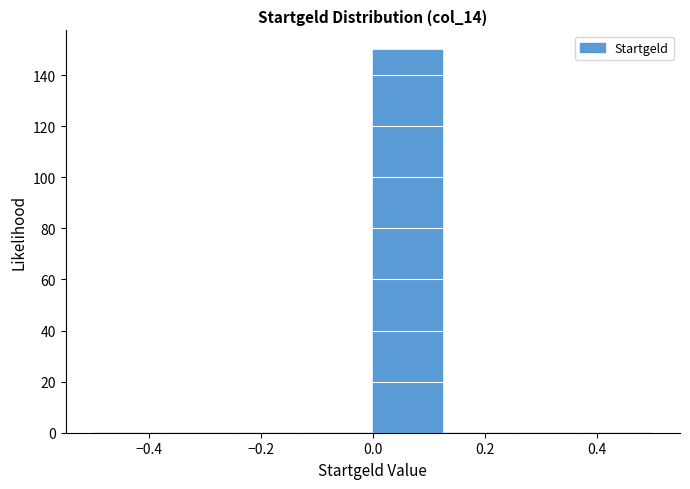

Reading left to right, list every bar in this chart as the range it spans on the x-axis followed by its height. Neither the bar edges nor the heights are printed on the chart, so give them approximately, as read against the axes.

-0.500 to -0.375: 0
-0.375 to -0.250: 0
-0.250 to -0.125: 0
-0.125 to 0.000: 0
0.000 to 0.125: 150
0.125 to 0.250: 0
0.250 to 0.375: 0
0.375 to 0.500: 0